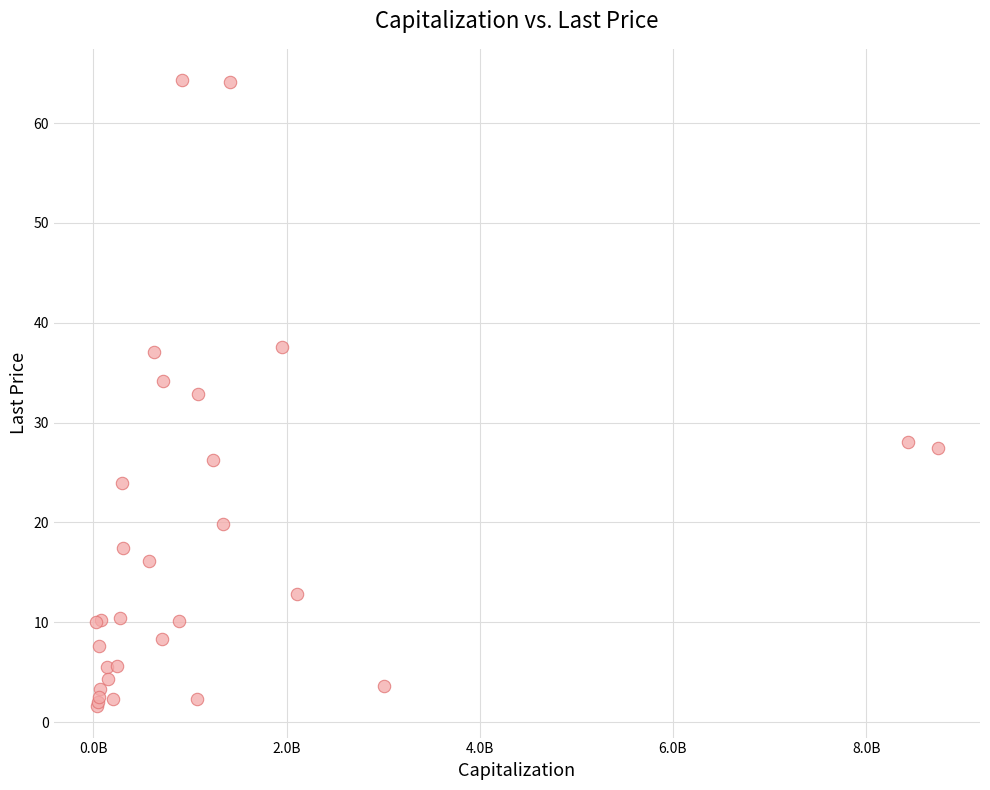

What Y value in the scatter plot is closest to 32?

32.9